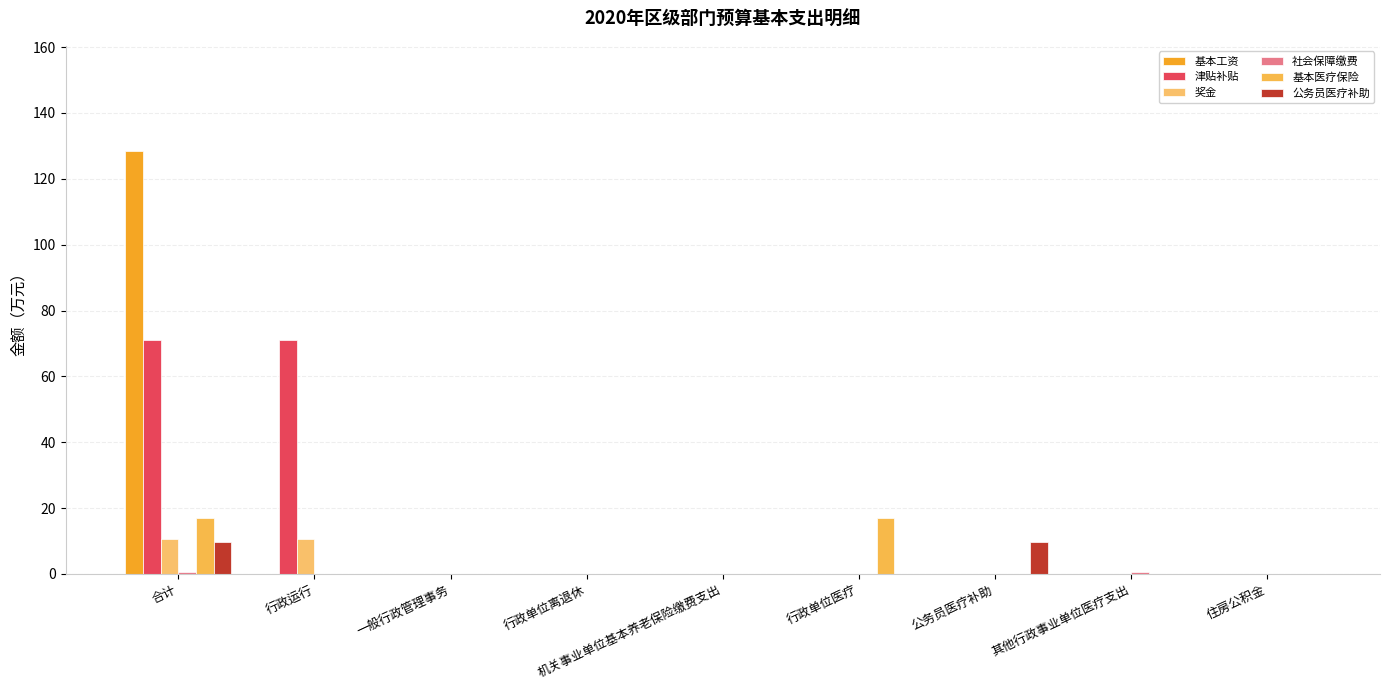

Is it true that 奖金 equals -7.3 at 住房公积金?

False